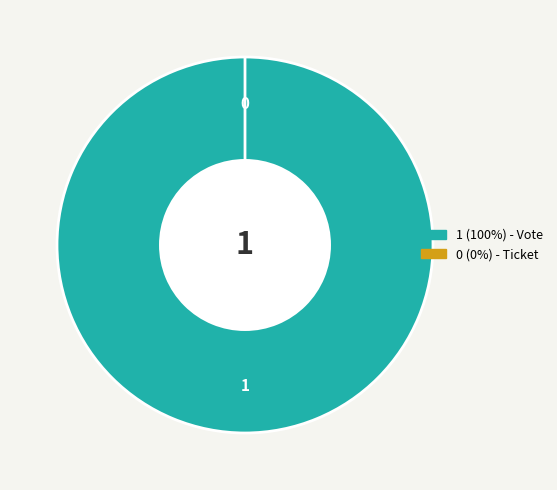

What is the largest slice in the pie chart?

Vote